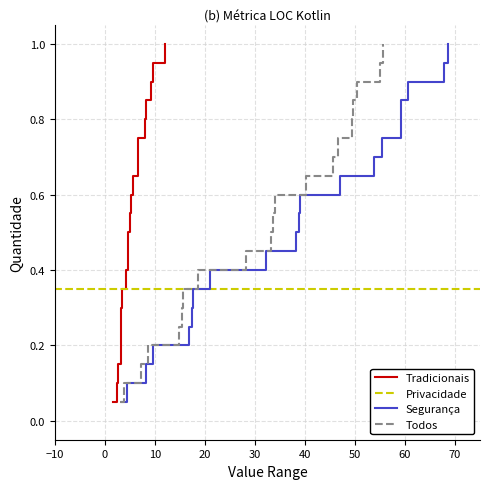

The value of dnbrad at 20 is 0.3. True or false?

False